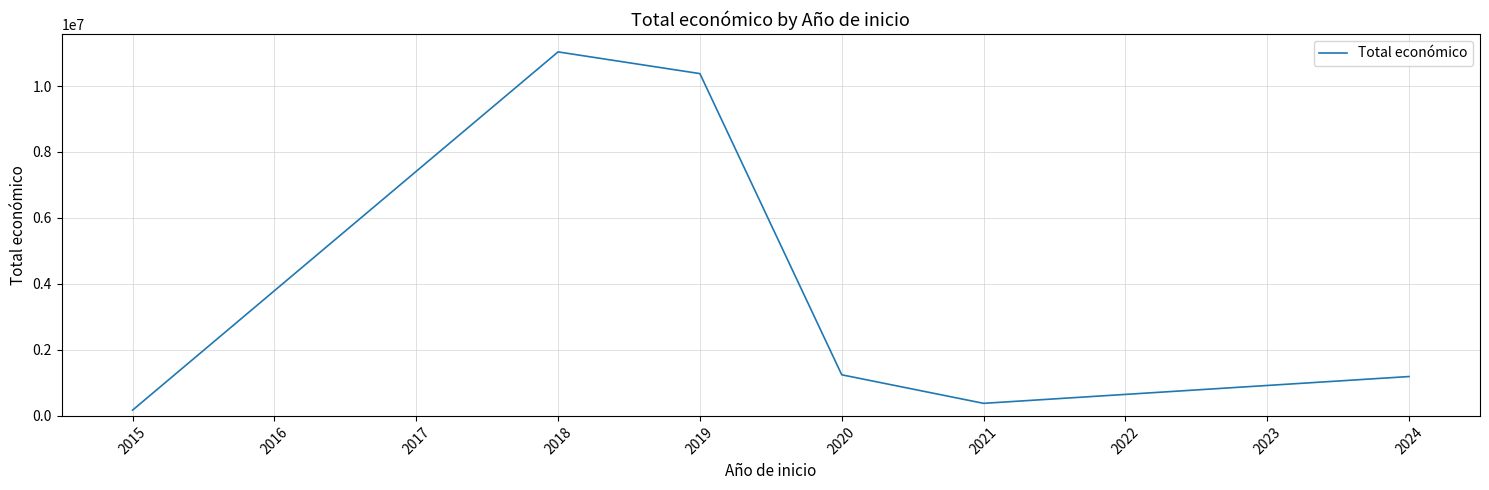

Between 2024 and 2021, which is larger?

2024